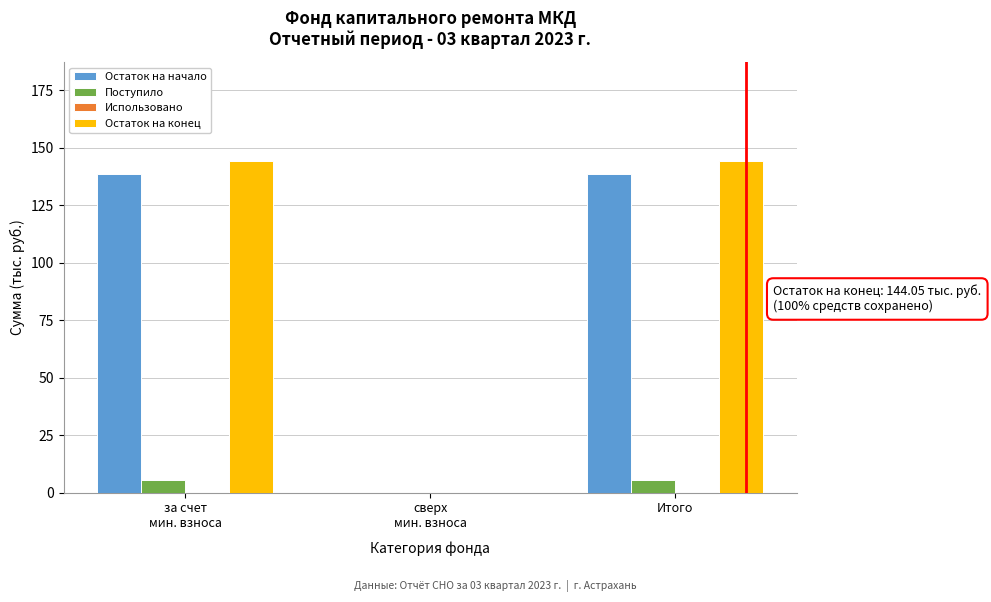

What is the highest value of the Поступило series?

5.6